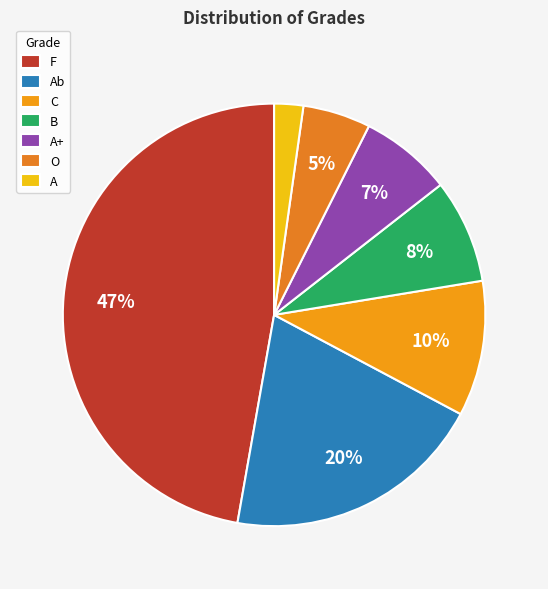

Count the number of slices in the pie.

7